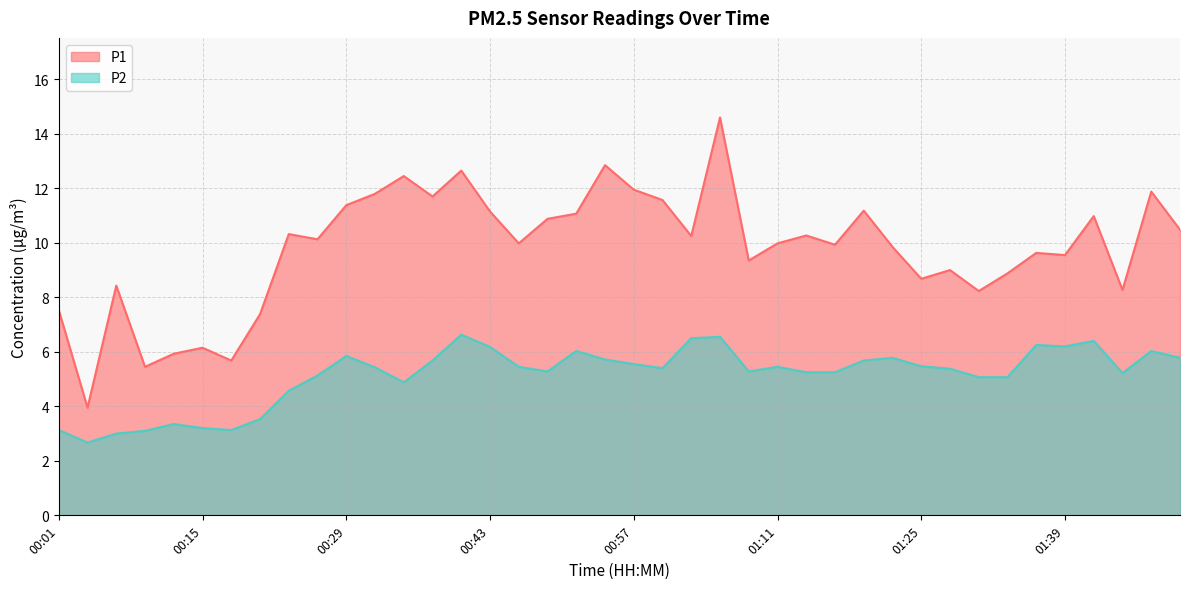

The value of P1 at 00:40 is 20.9. True or false?

False